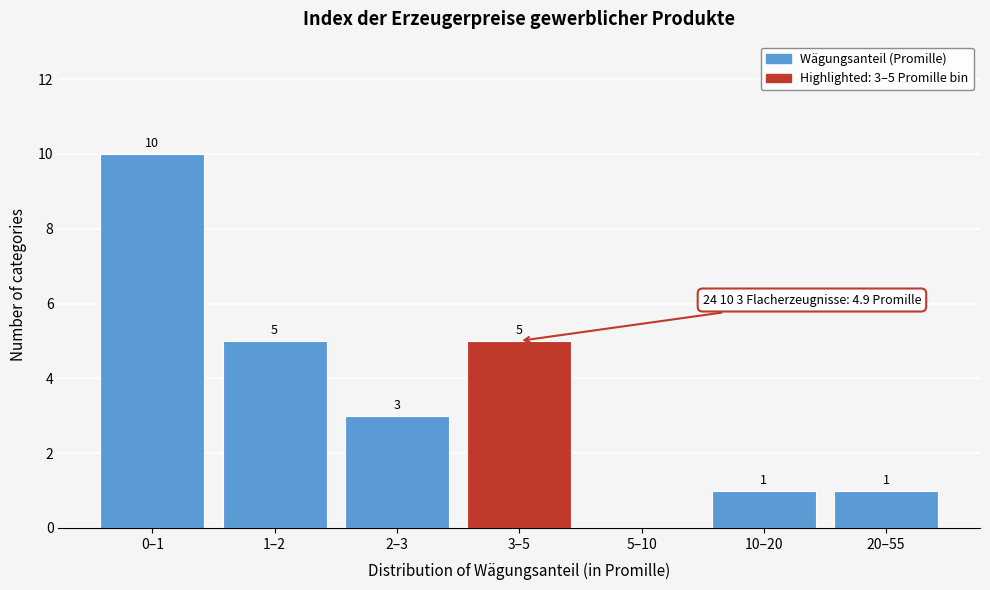

Reading left to right, transcribe all the data shown in this chart.

0–1=10	1–2=5	2–3=3	3–5=5	5–10=0	10–20=1	20–55=1